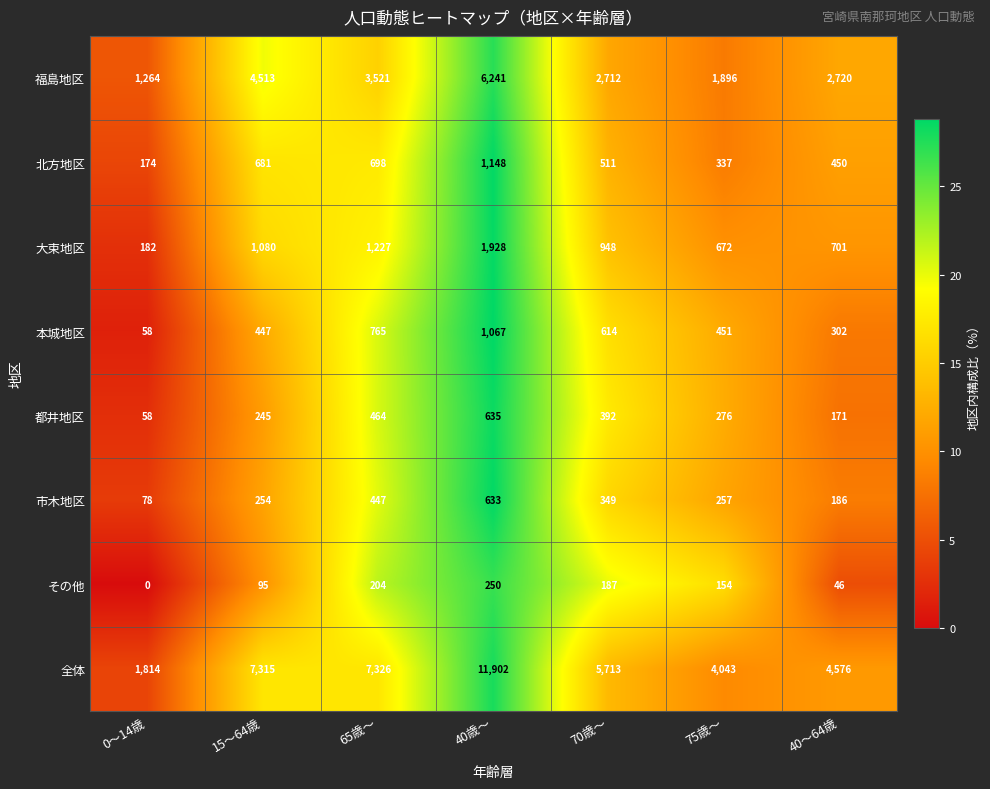

Is it true that 市木地区 equals 447 at 65歳～?

True